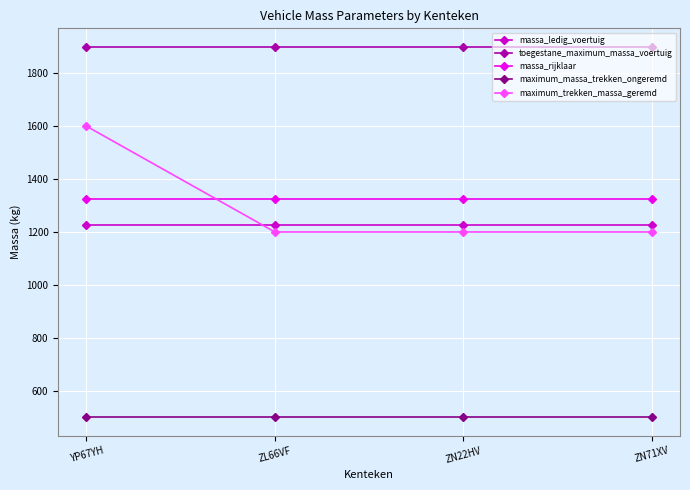

True or false: maximum_massa_trekken_ongeremd has a value of 224 at YP67YH.

False